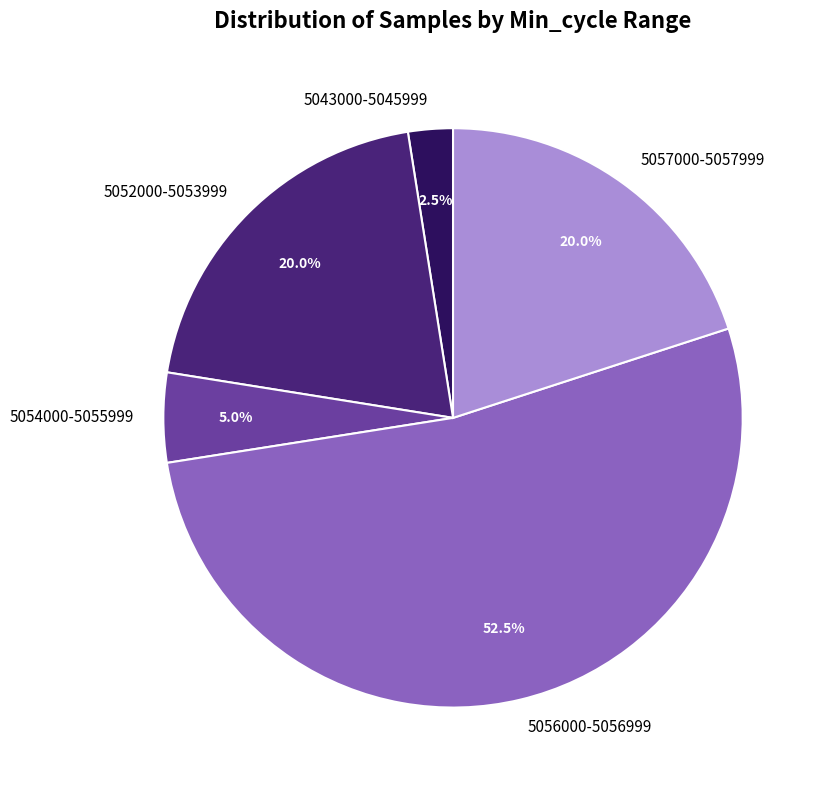

Is there a majority slice in this chart?

Yes